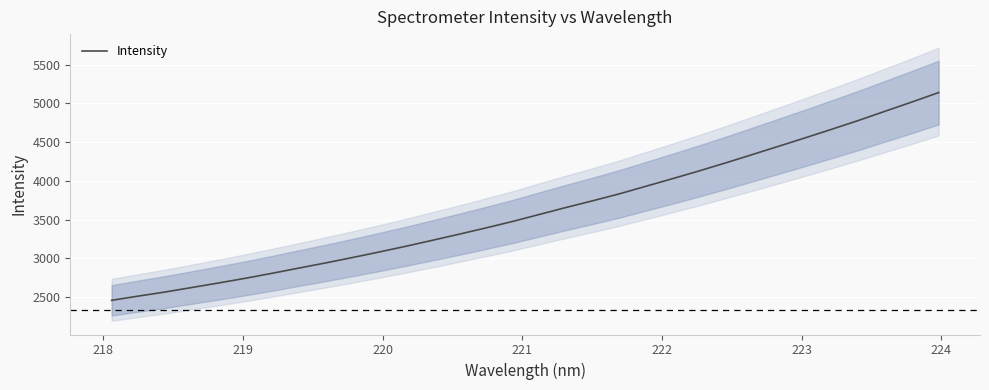

How many lines are shown in the chart?

1